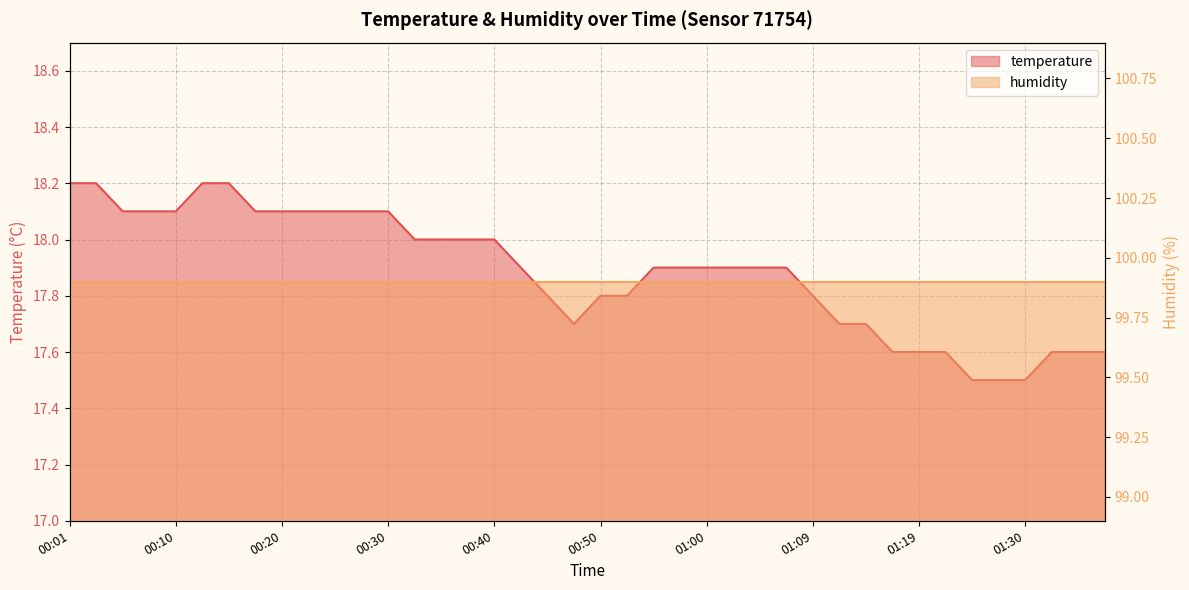

True or false: there are more than 1 points higher than both neighbors.

False